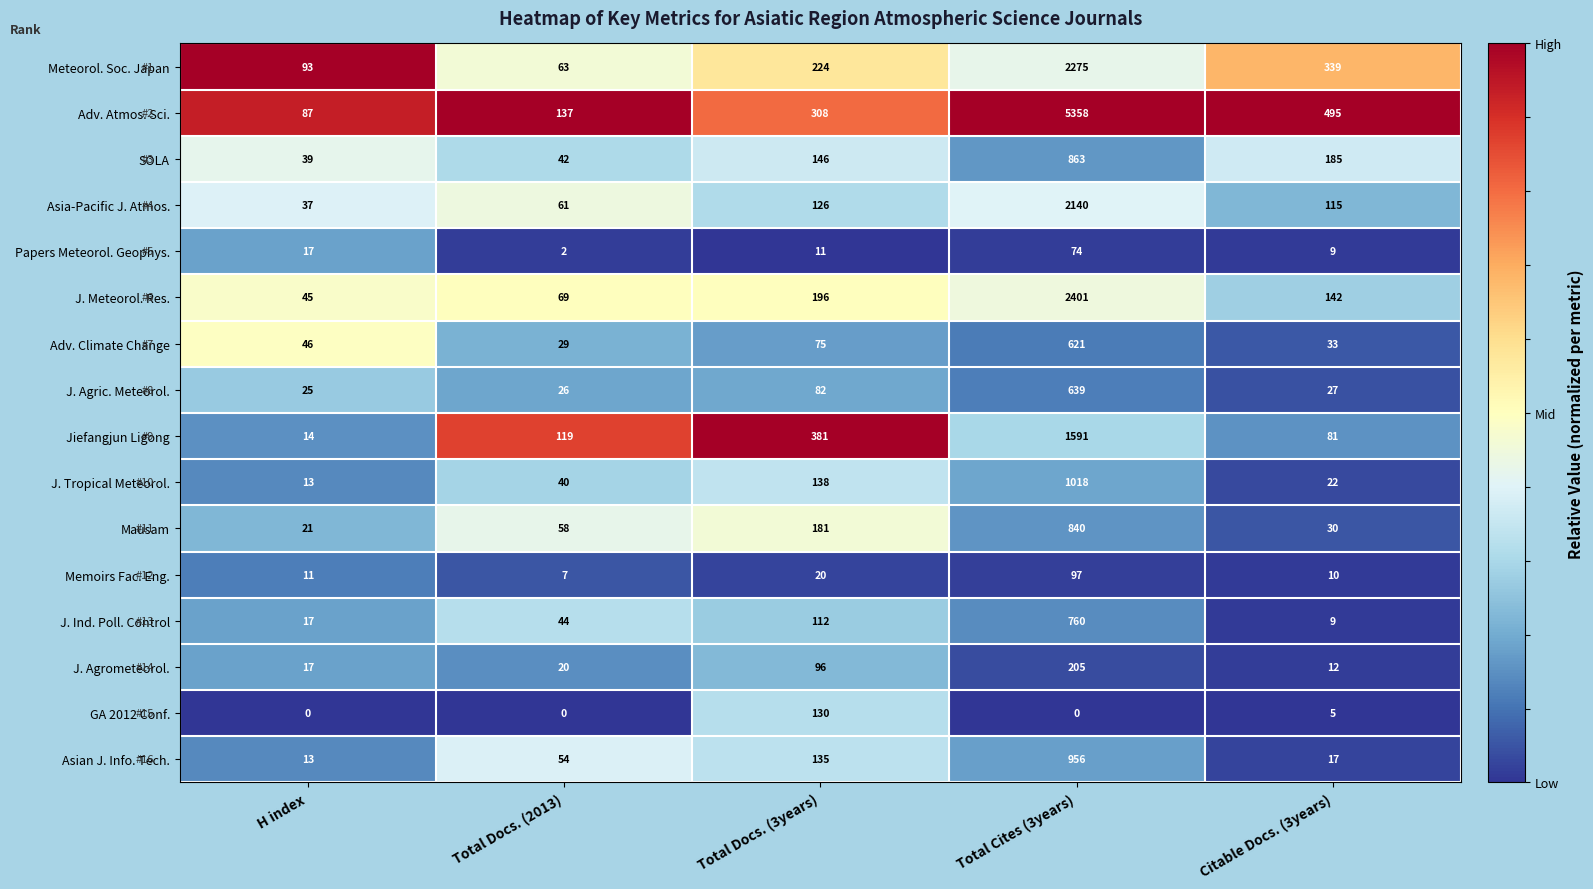

What is the total value across all series at Total Cites (3years)?

19838